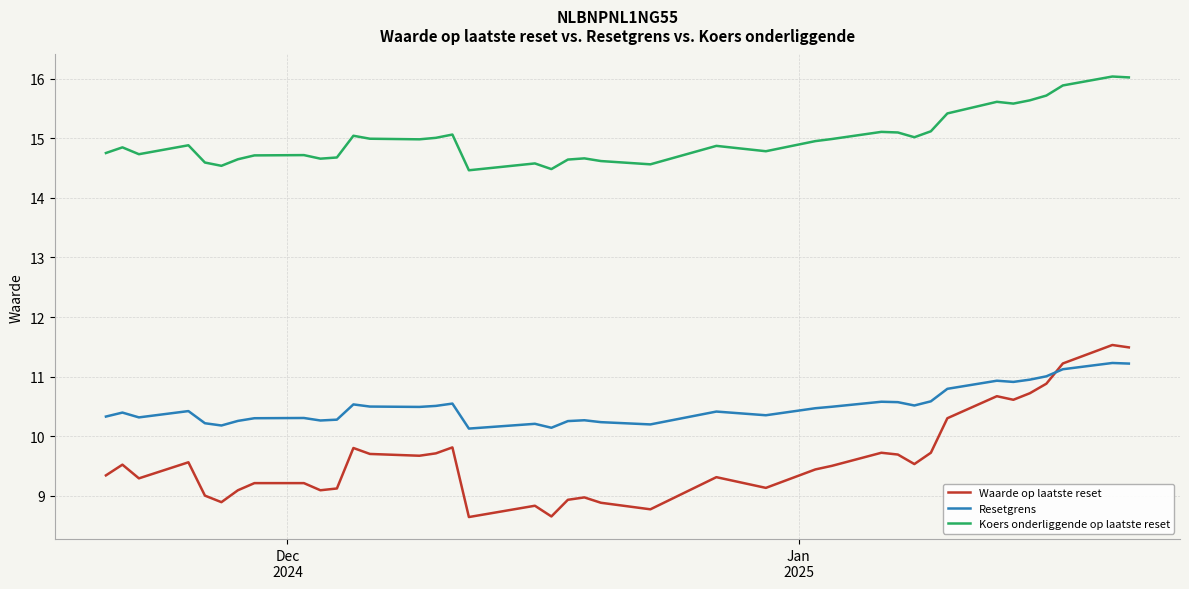

What is the sum of all Resetgrens values?

409.4